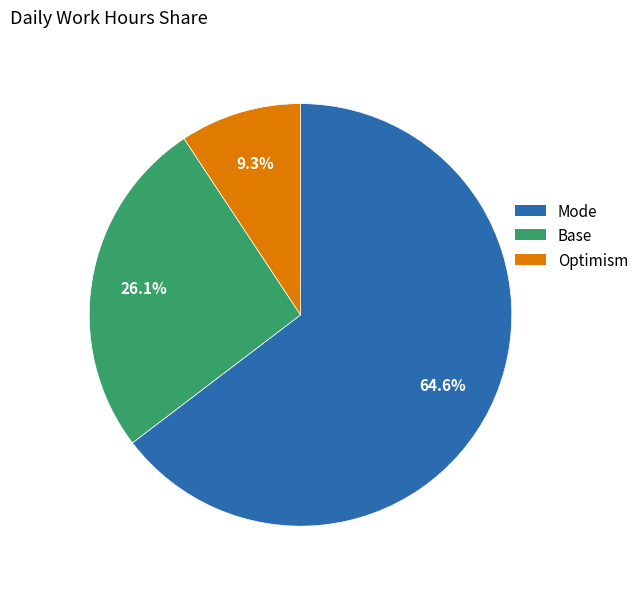

Is there a majority slice in this chart?

Yes